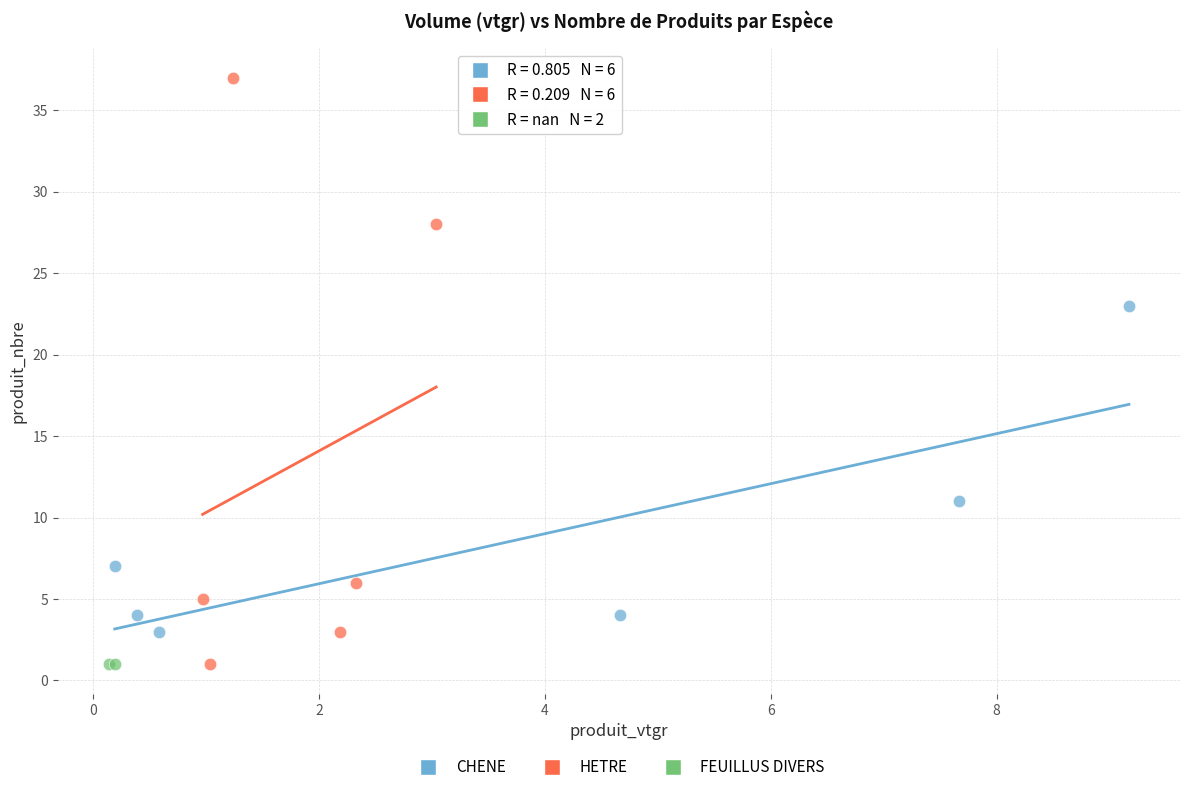

What are all the series names shown in the legend?

CHENE, HETRE, FEUILLUS DIVERS